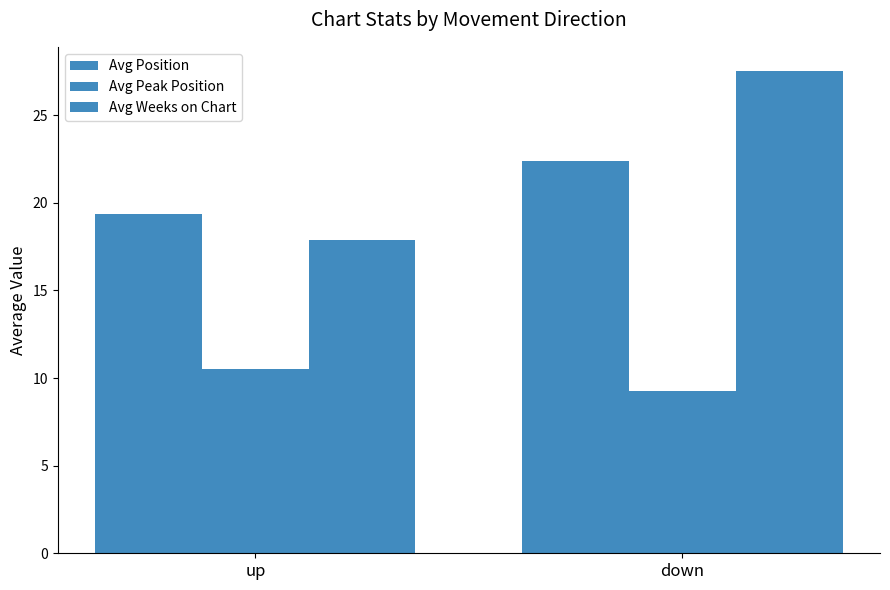

How many data points does each series have?

2